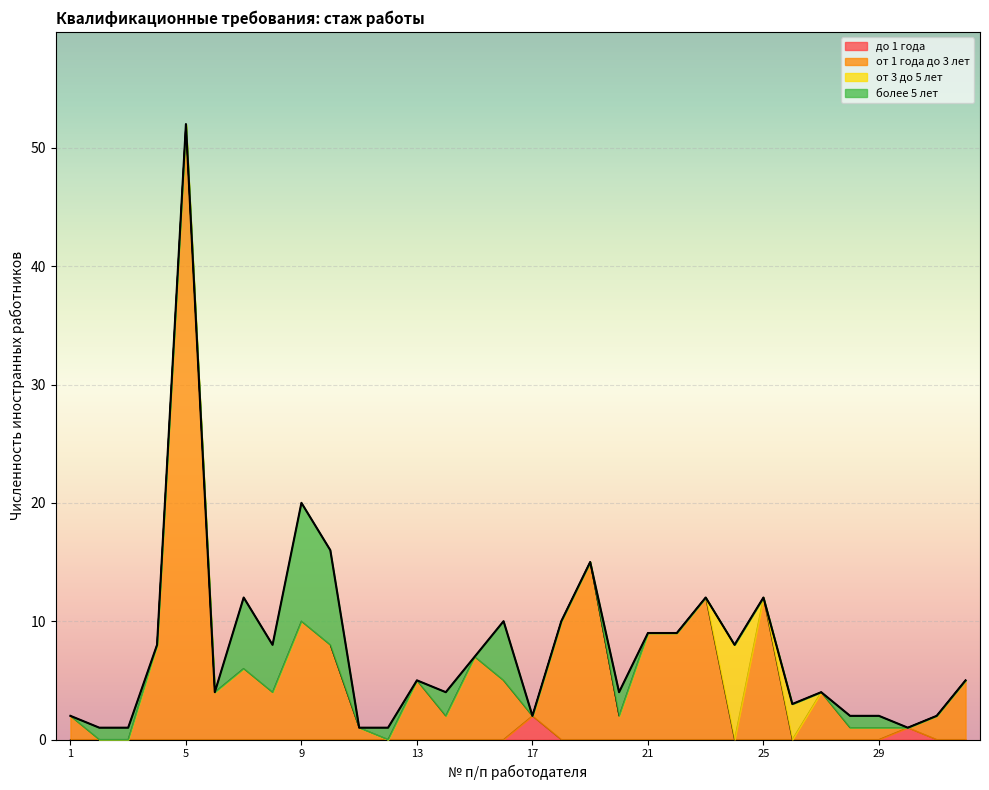

Does the chart display data point markers on the line(s)?

No